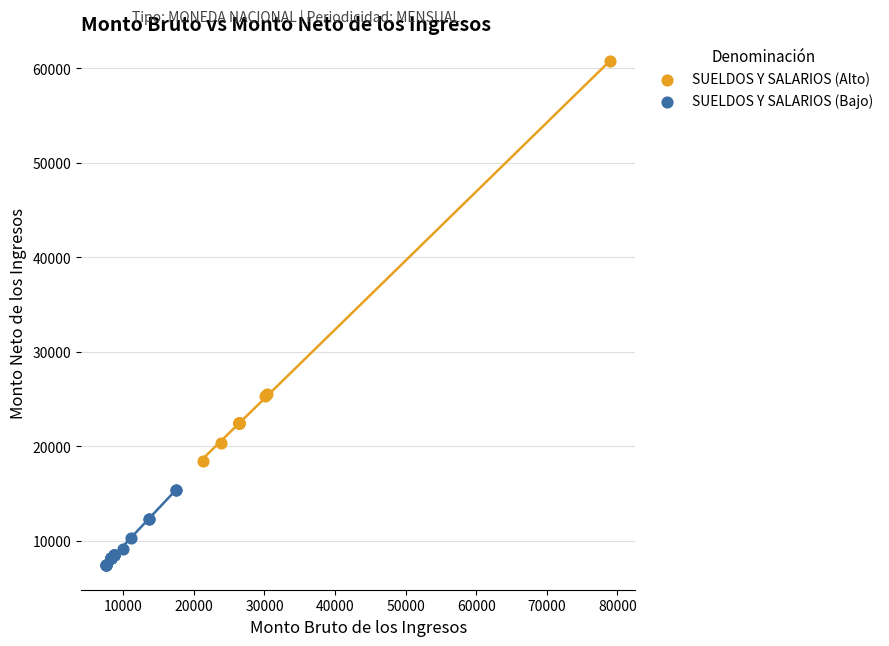

Which series reaches the minimum Y coordinate?

SUELDOS Y SALARIOS (Bajo)